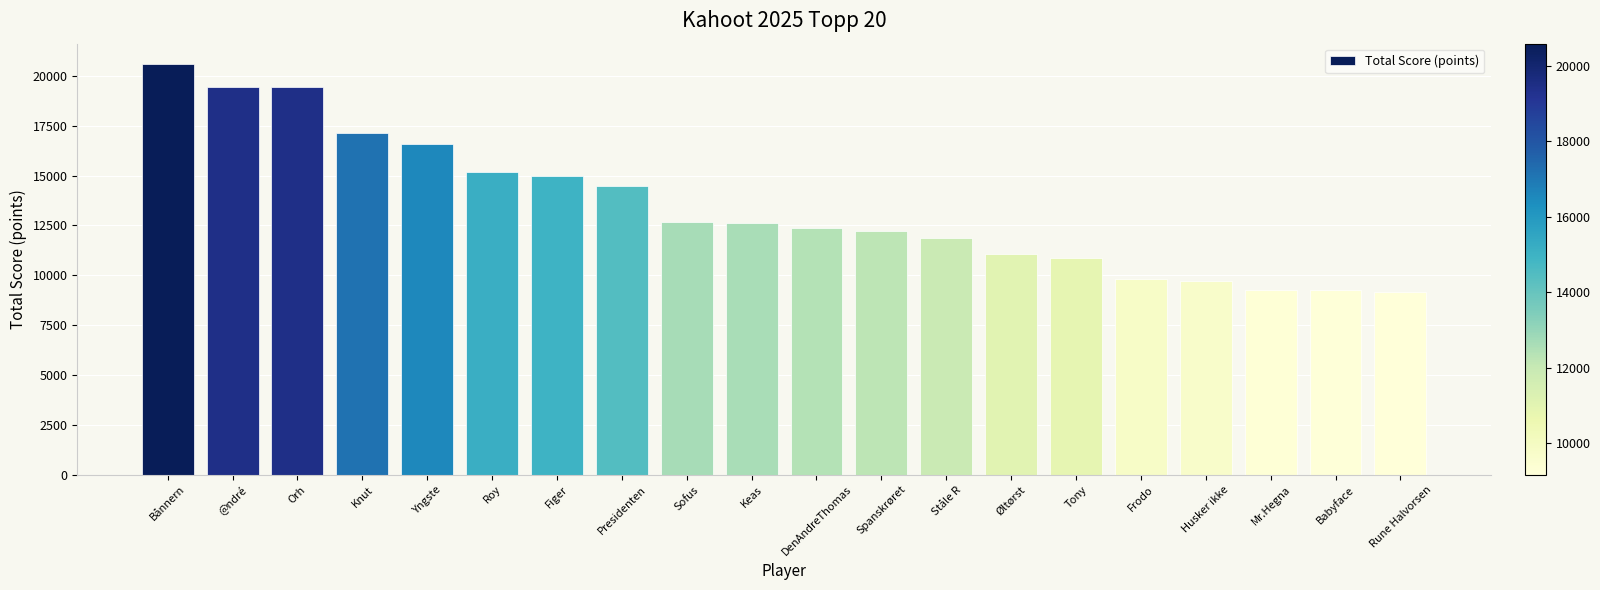

What is the sum of the values at Keas and Figer?

27610